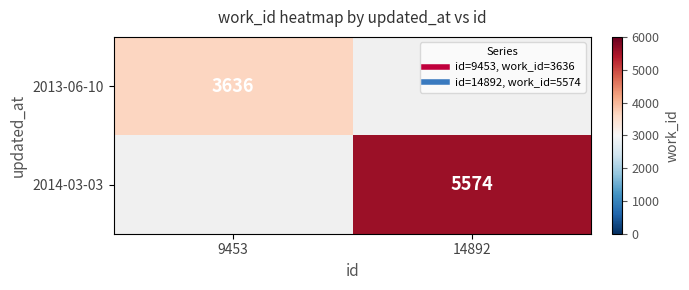

Between 9453 and 14892, which is larger?

14892